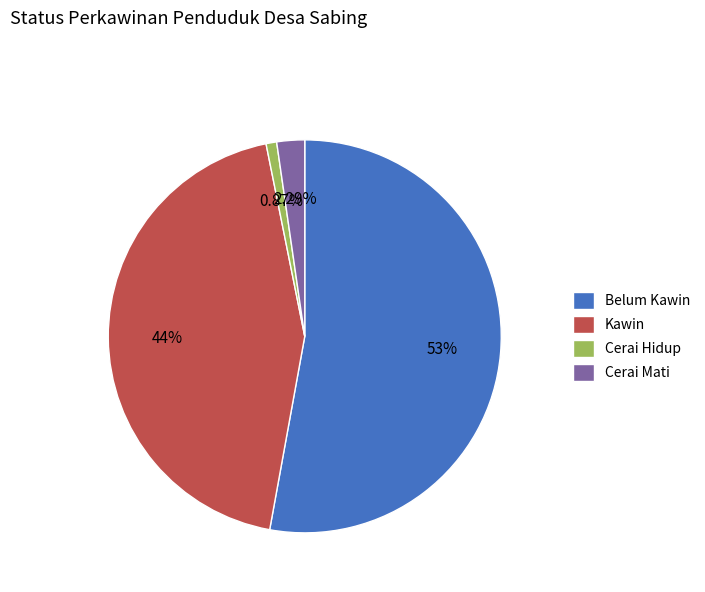

Is there any slice that represents more than half of the pie?

Yes